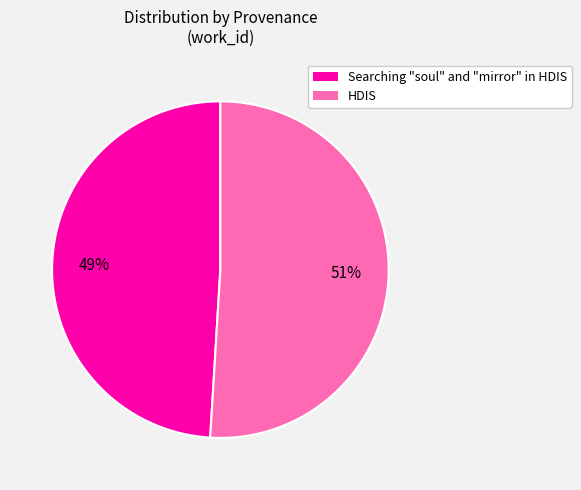

Which has a higher value, HDIS or Searching "soul" and "mirror" in HDIS?

HDIS